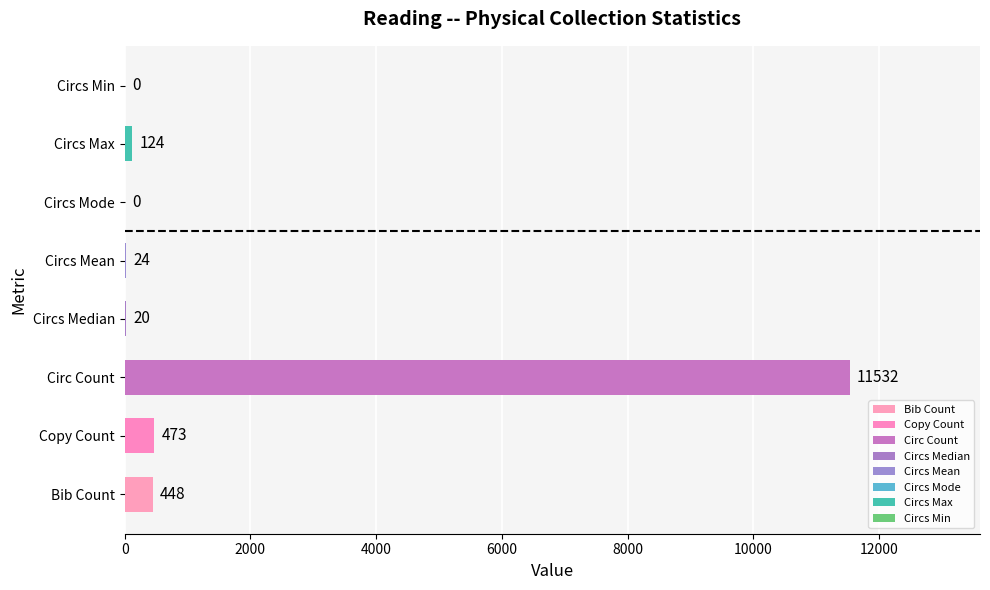

Are the bars horizontal?

Yes